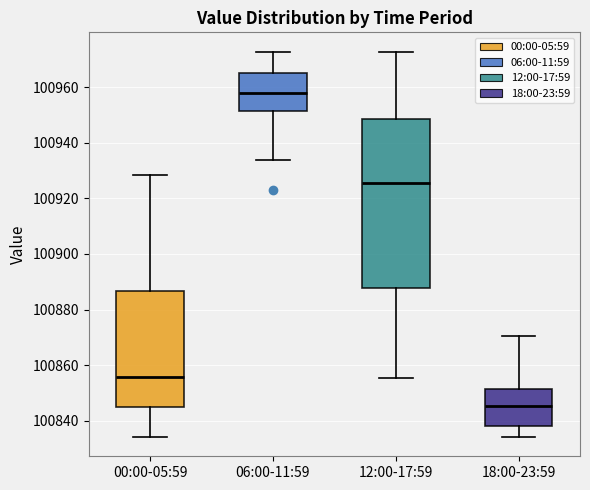

Reading left to right, read every box against the y-axis: the position of its median line, the range the box covers, and the ends of its whiskers. The values are not printed on the chart, so give them approximately, as read against the axis.

00:00-05:59: median 100856, box 100844 to 100886, whiskers 100834 to 100928
06:00-11:59: median 100958, box 100952 to 100966, whiskers 100934 to 100972
12:00-17:59: median 100926, box 100888 to 100948, whiskers 100856 to 100972
18:00-23:59: median 100846, box 100838 to 100852, whiskers 100834 to 100870